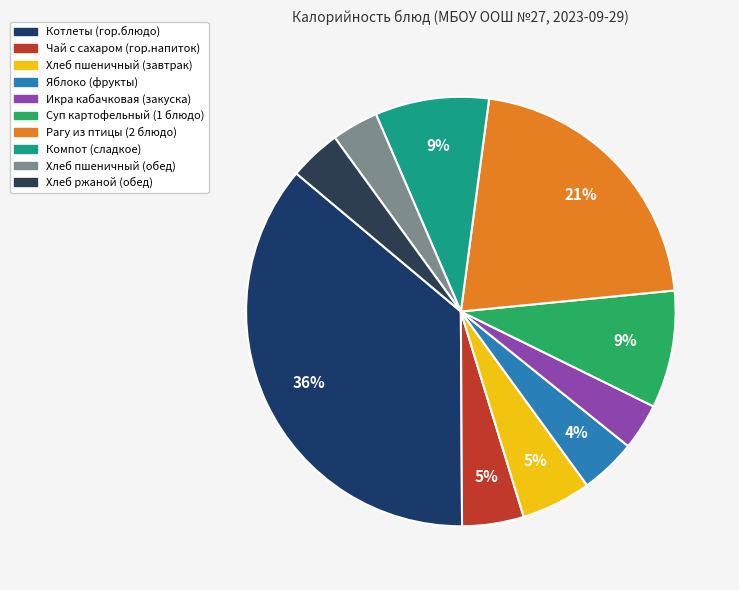

What is the total percentage of Рагу из птицы (2 блюдо) and Хлеб пшеничный (обед)?

24.9%